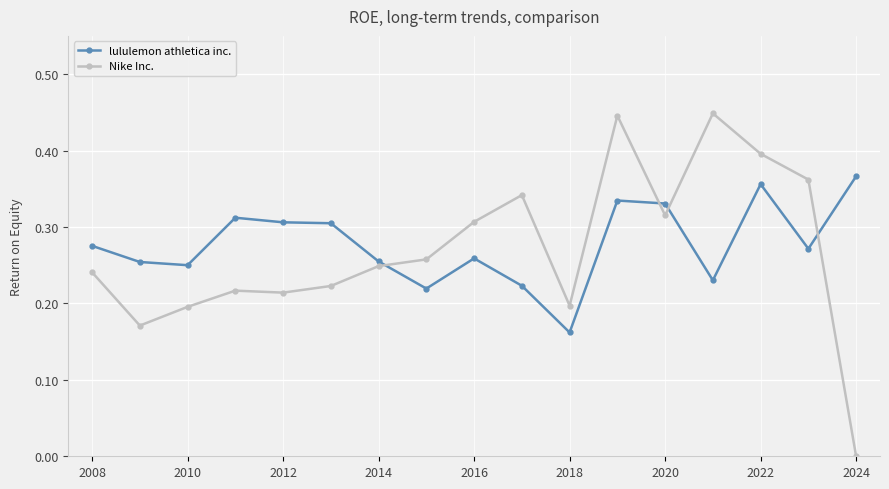

Which series ends up on top after the final intersection of lululemon athletica inc. and Nike Inc.?

lululemon athletica inc.